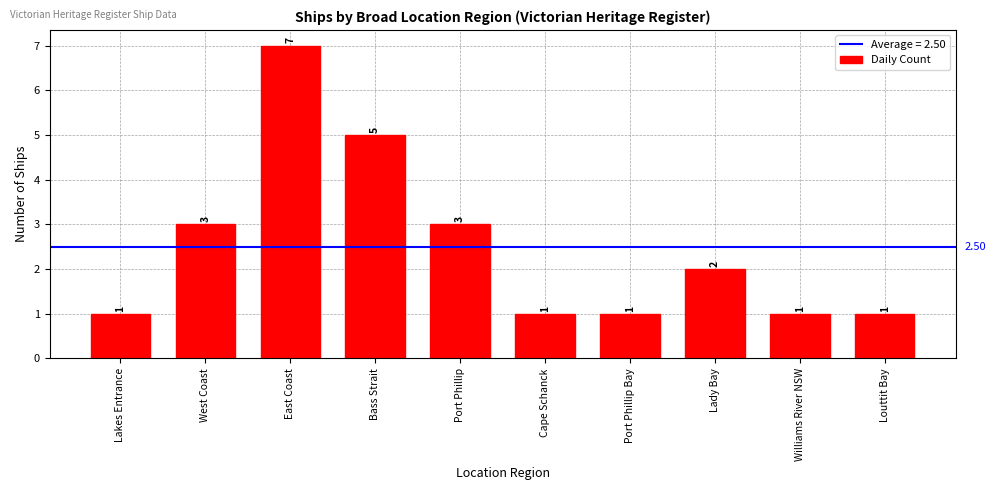

Read the value at Bass Strait.

5